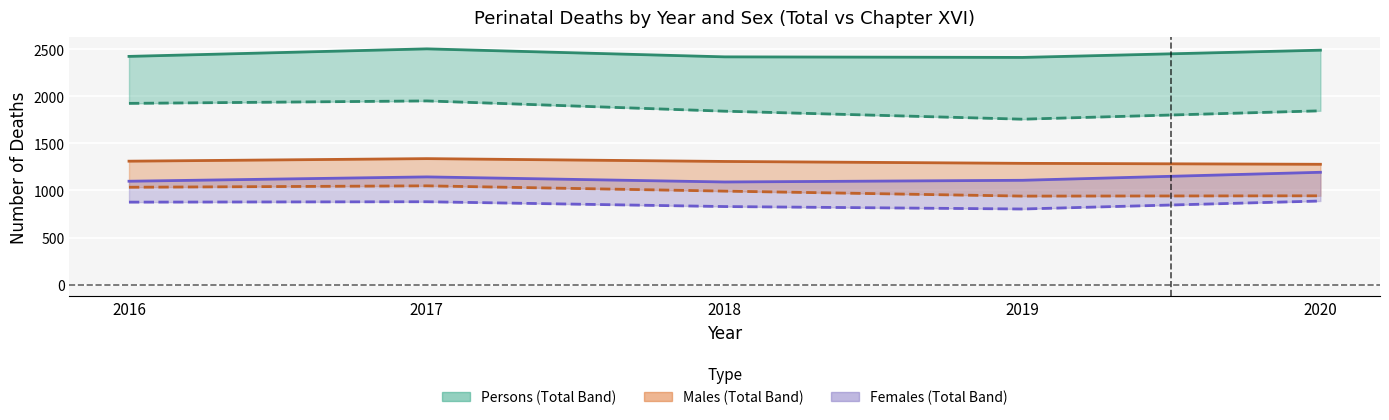

Which series has the largest total across all categories?

Persons (Total)